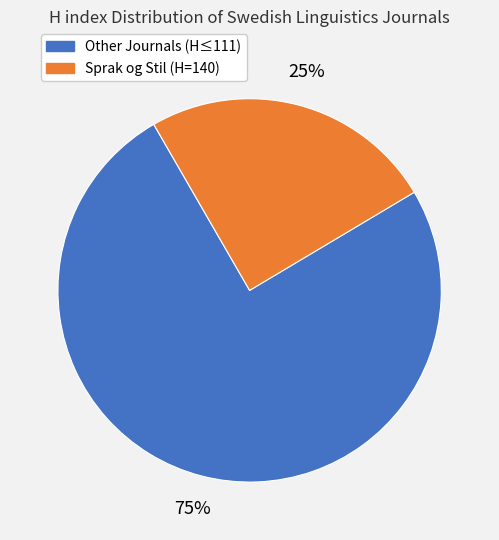

To the nearest percent, what portion does Sprak og Stil (H=140) represent?

25%